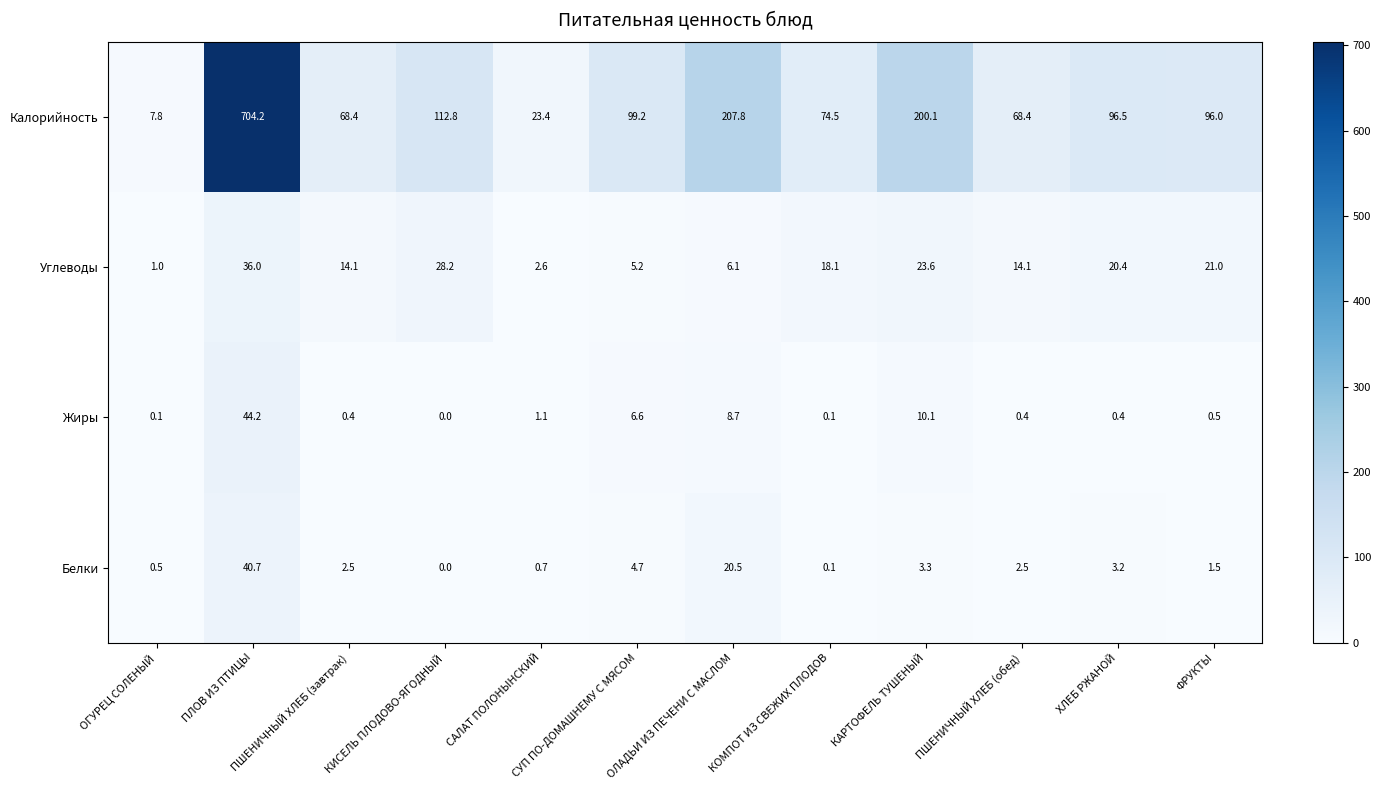

How many data points does each series have?

12